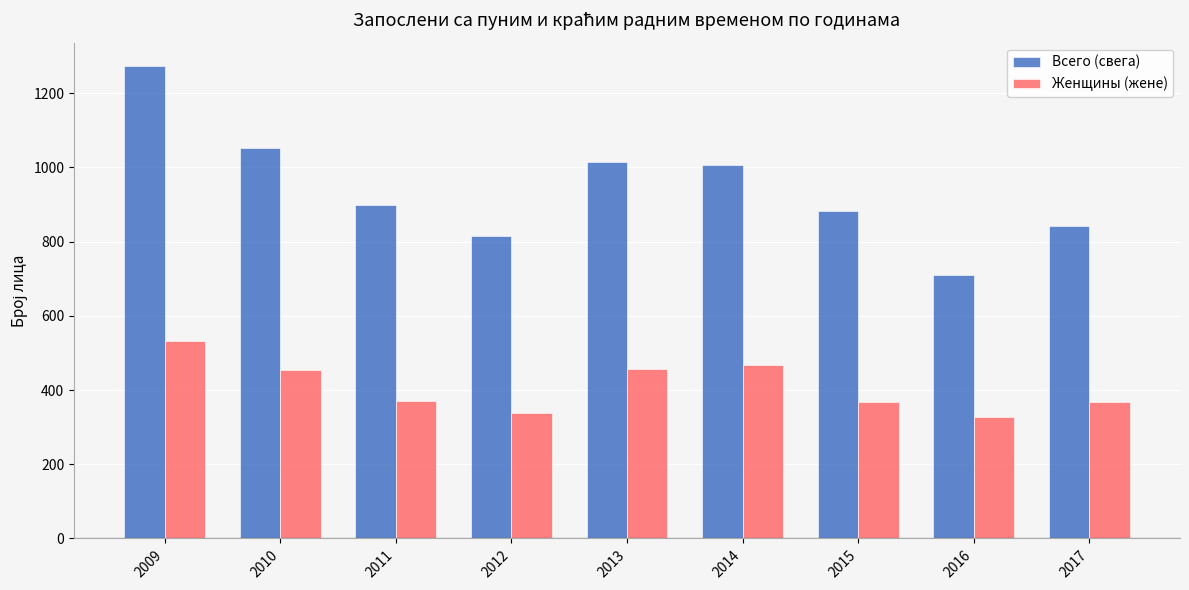

List the series in order of their peak value, lowest first.

Женщины (жене), Всего (свега)